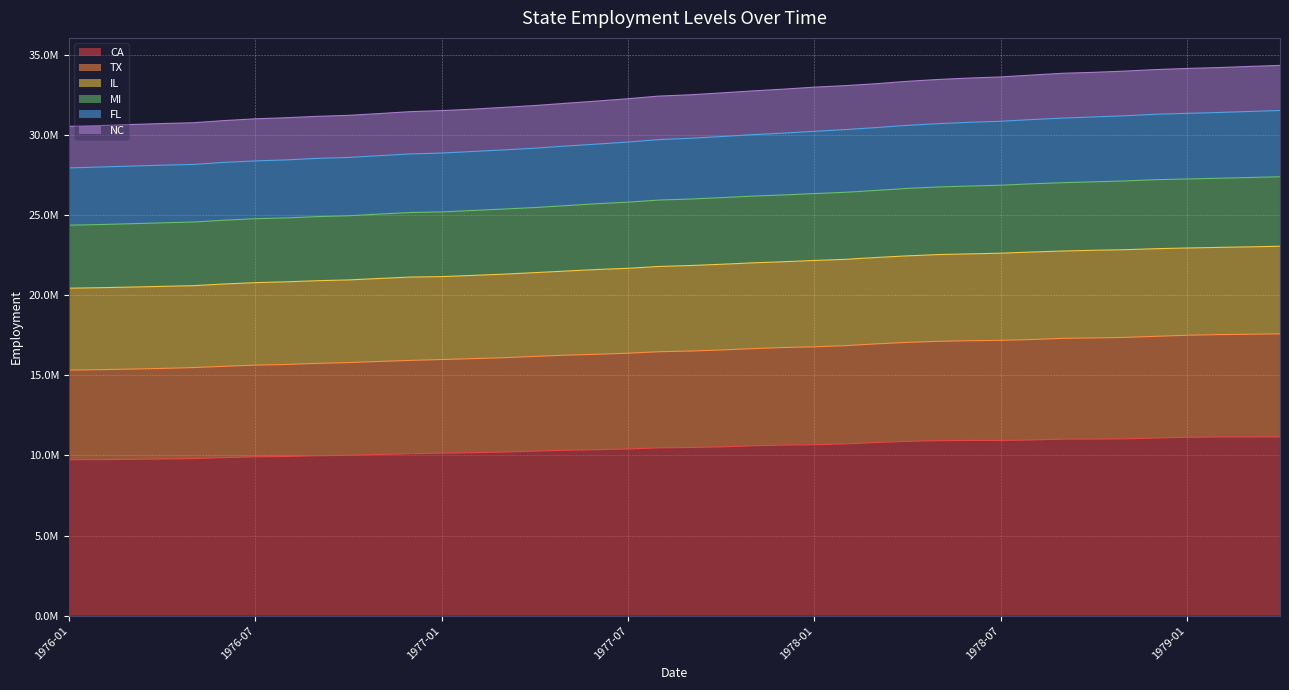

Count the number of categories in the chart.

40